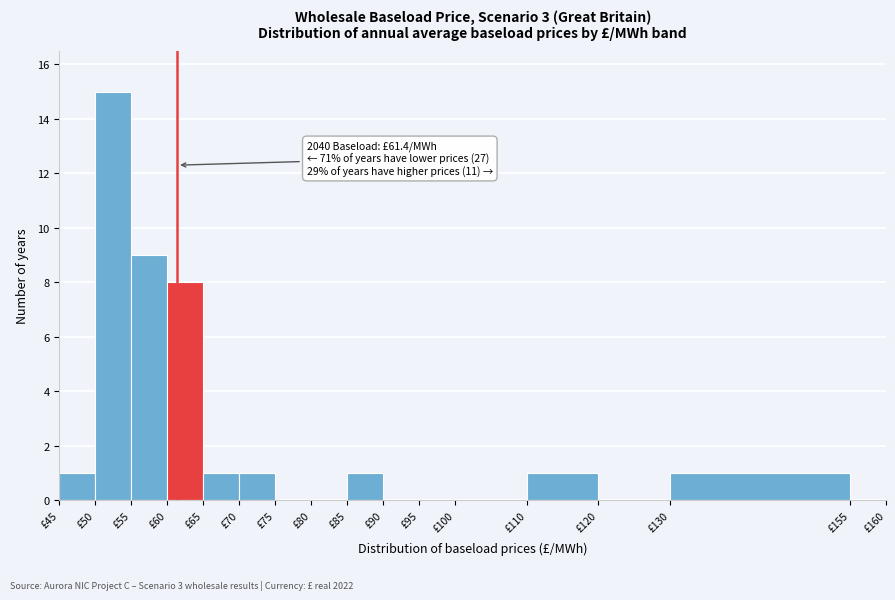

Which range on the x-axis has the tallest bar?

50 to 55